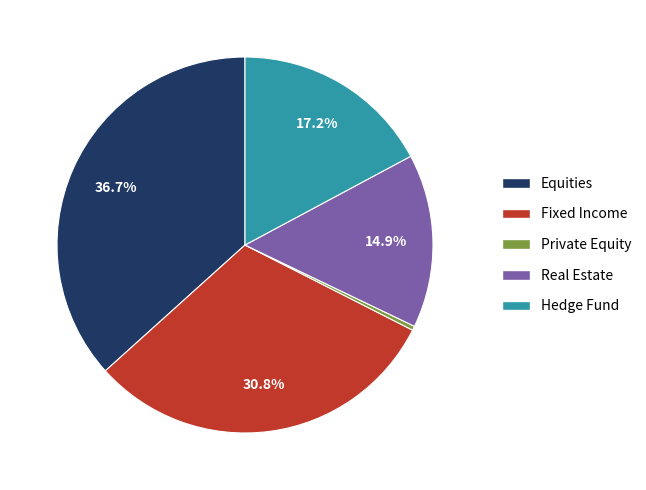

Rank the categories by value from lowest to highest.

Private Equity, Real Estate, Hedge Fund, Fixed Income, Equities